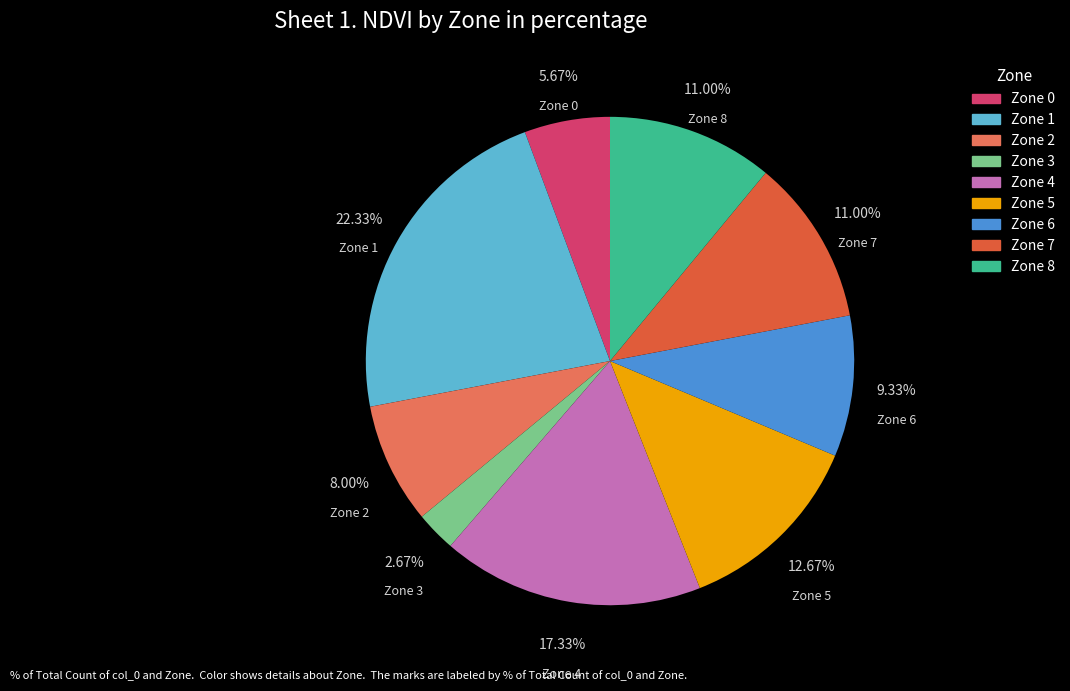

What percentage is the Zone 0 slice, to the nearest percent?

6%